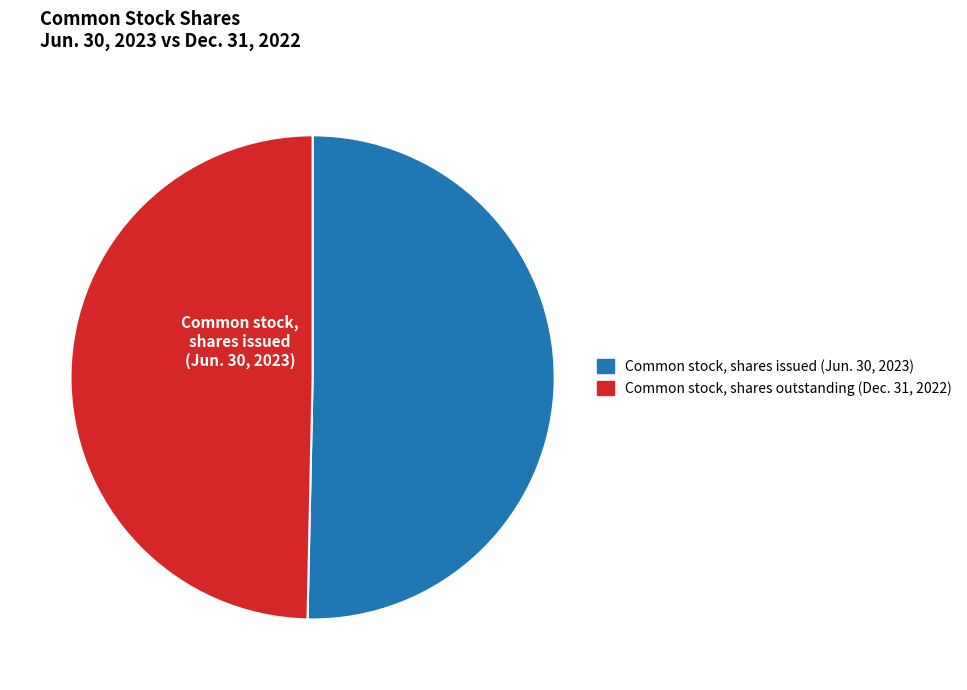

Is there a majority slice in this chart?

Yes